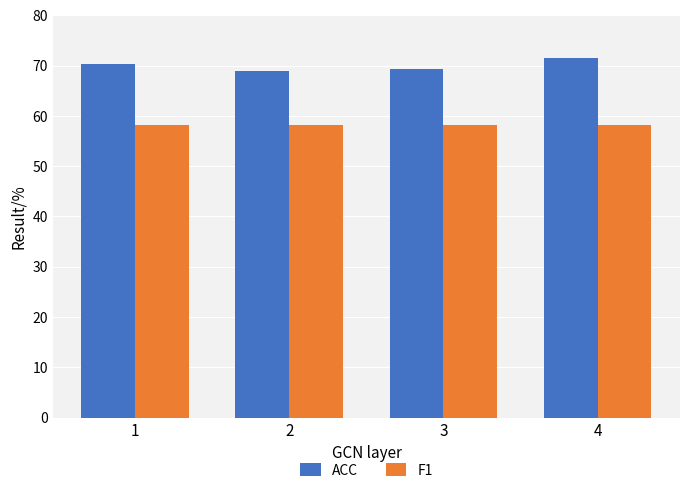

Which series has the largest total across all categories?

ACC